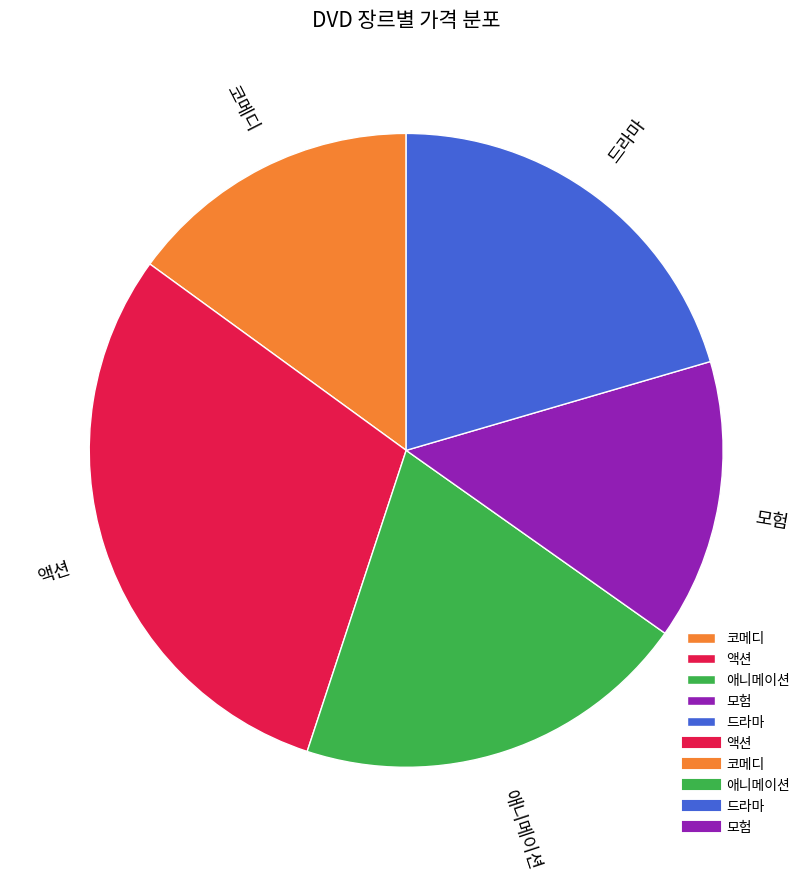

Which slice is the largest?

액션